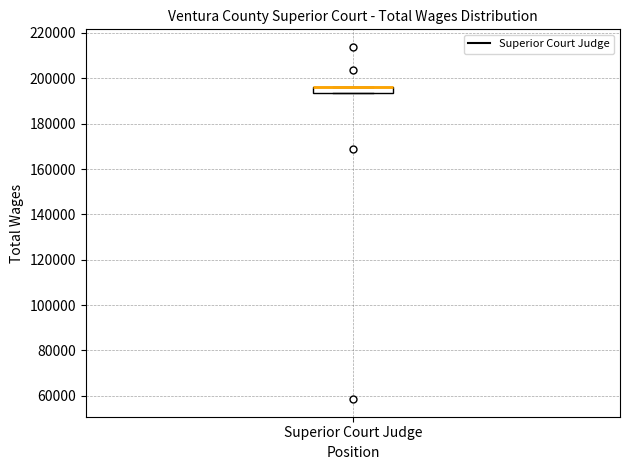

Where is the lower edge of the box for Superior Court Judge on the y-axis? The values are not printed on the chart, so give them approximately, as read against the axis.

194000